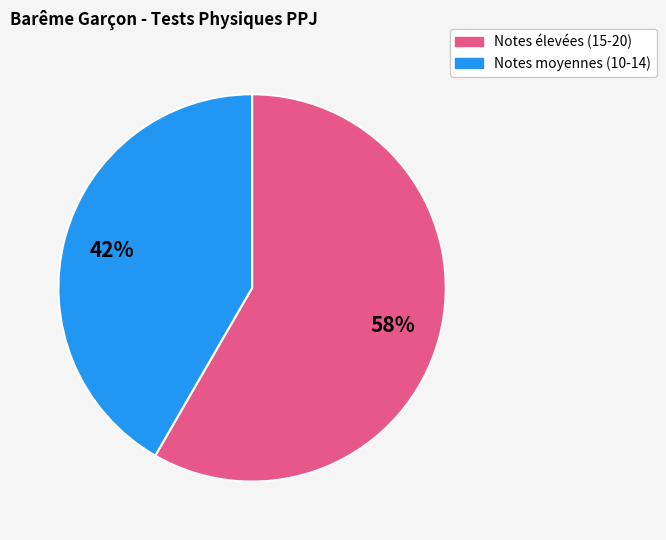

Does any single category account for the majority?

Yes